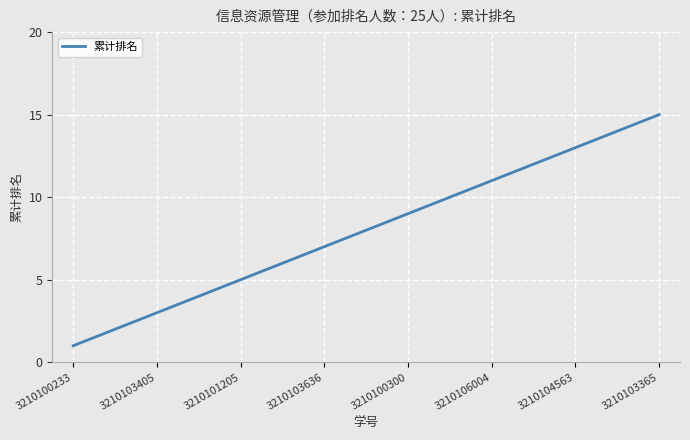

What is the maximum value shown in the chart?

15